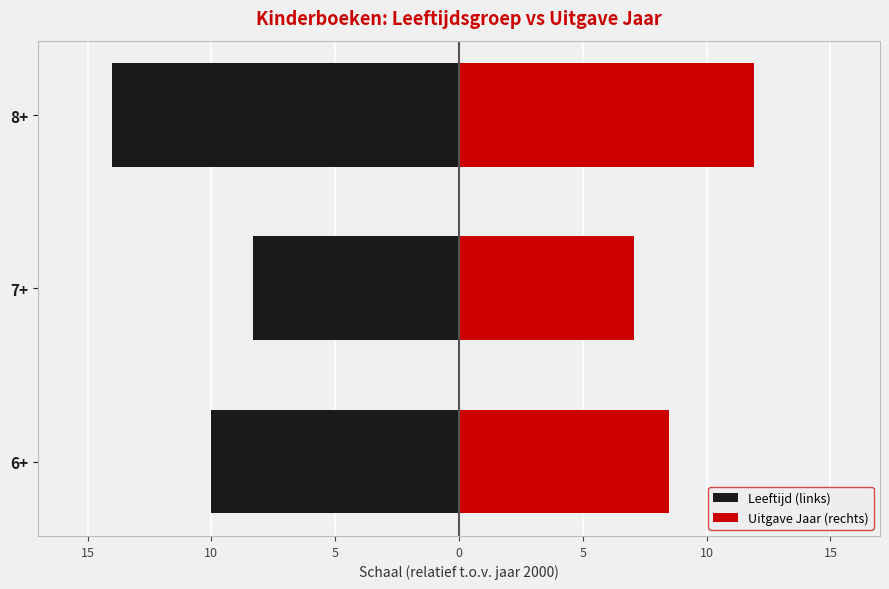

What is the difference between the maximum and second lowest values in the Uitgave Jaar (rechts) series?

3.4